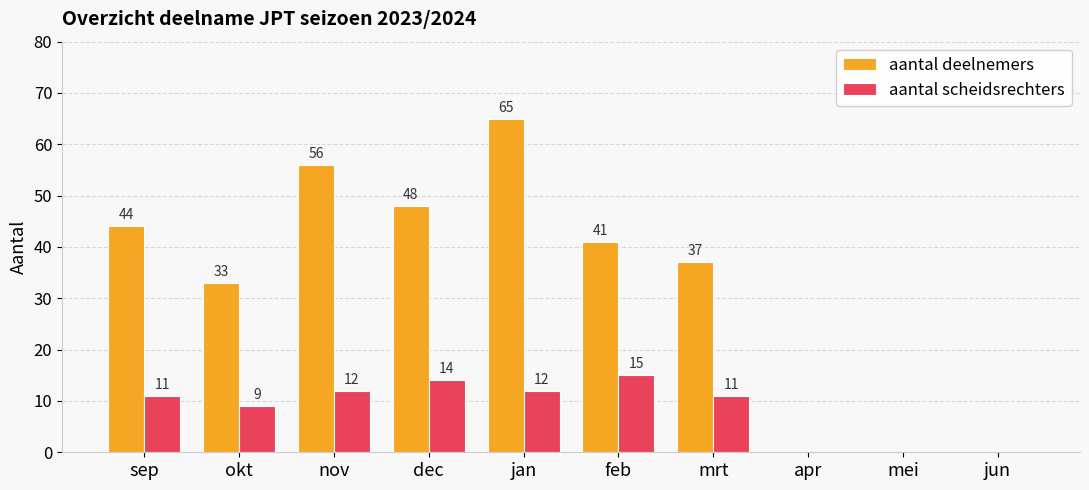

Where is aantal deelnemers nearest to the value 32?

okt